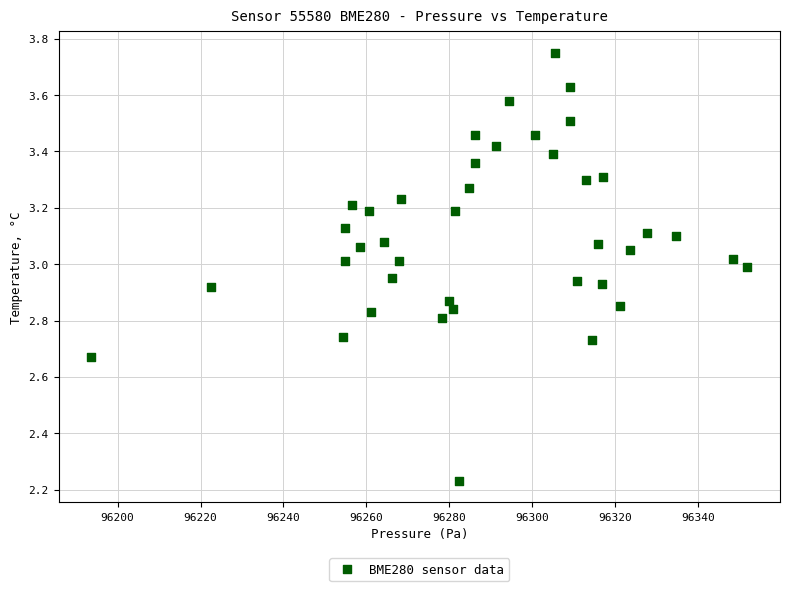

What is the range of X values (max minus min)?

158.2